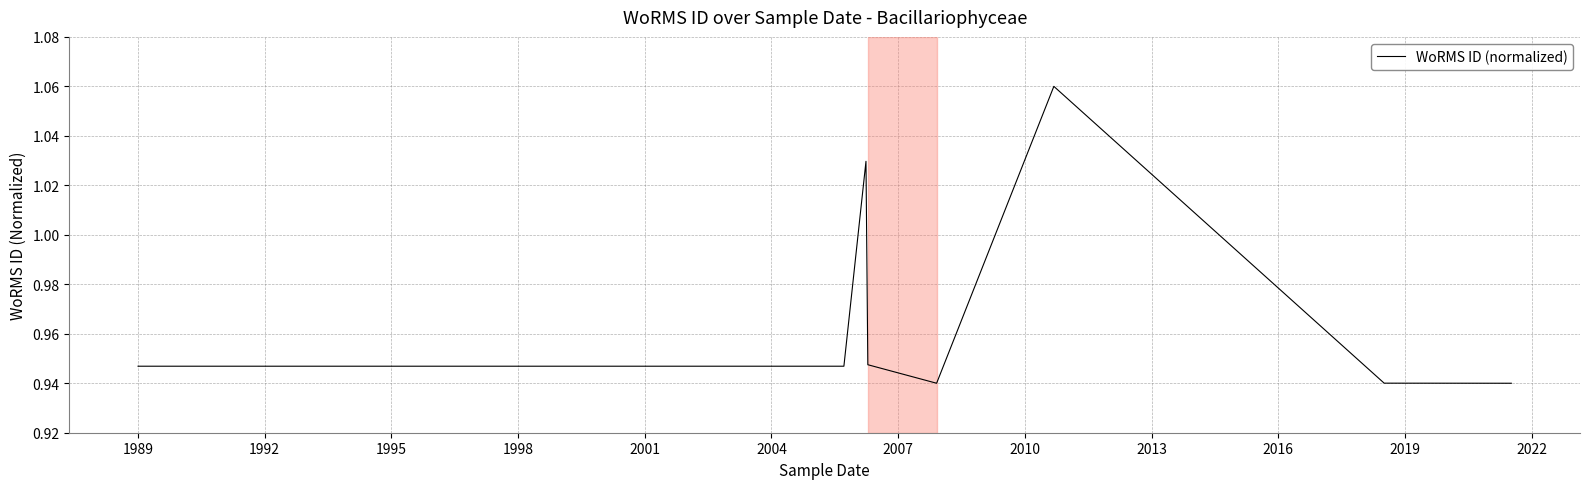

How many points are lower than both their immediate neighbors (excluding endpoints)?

1